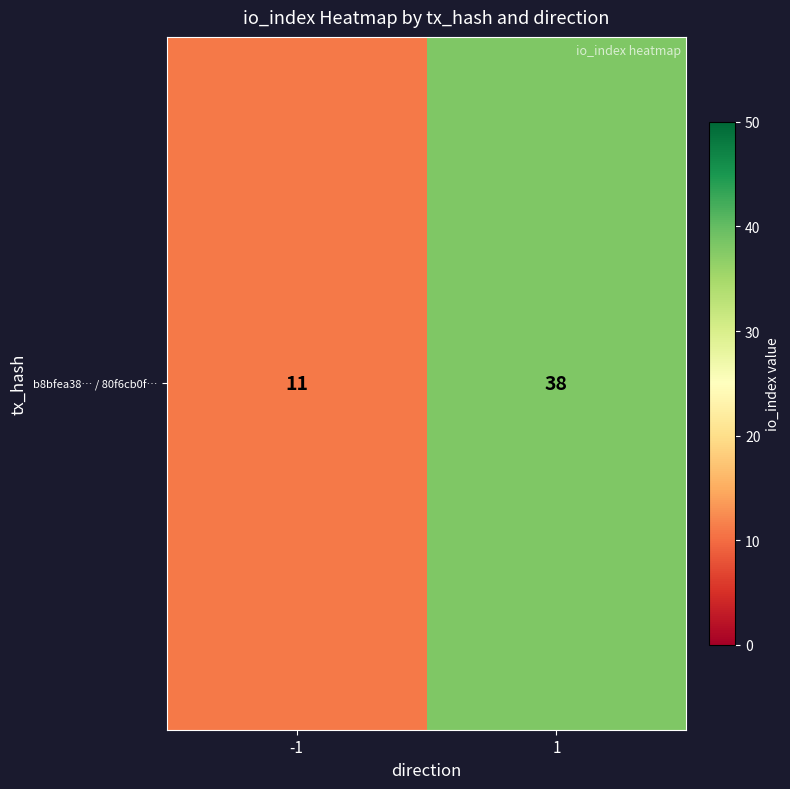

What is the difference between the values at -1 and 1?

27